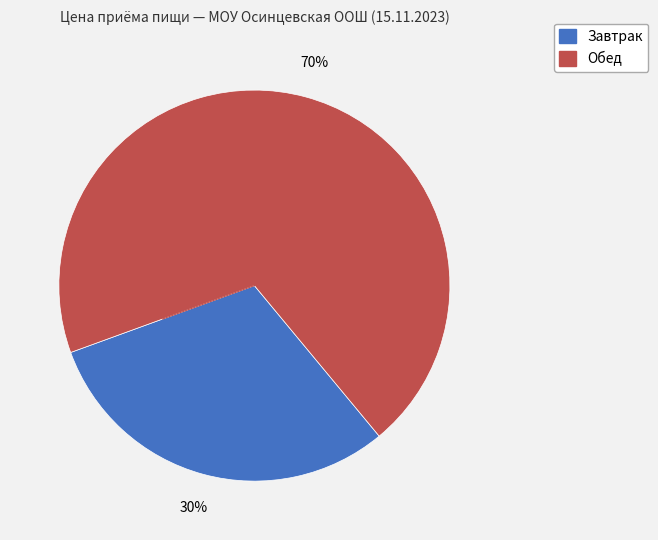

Is the sum of Завтрак and Обед greater than half?

Yes